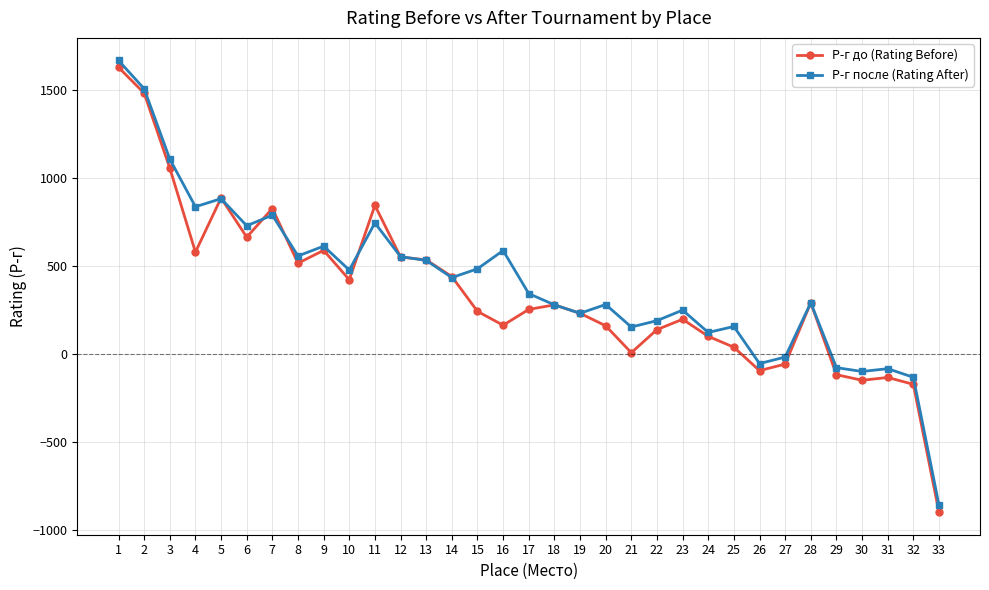

What is the maximum value shown in the chart?

1669